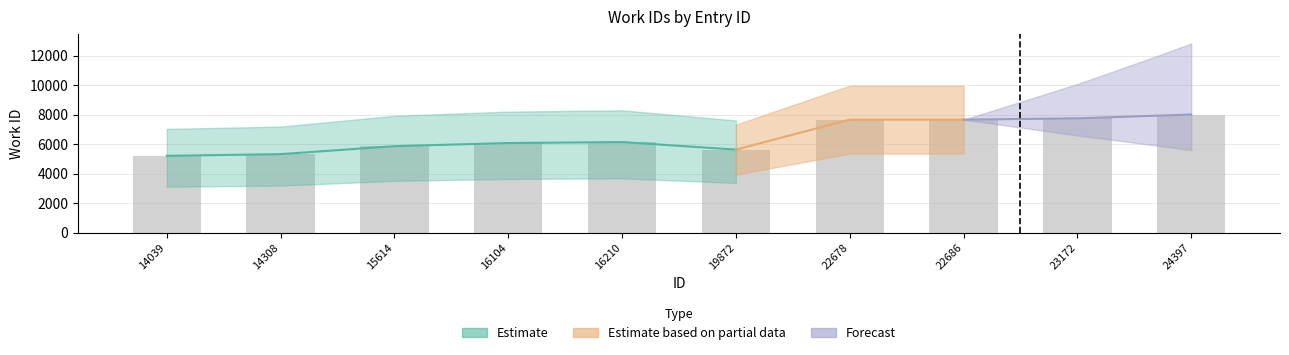

Between 16104 and 16210, which is larger?

16210